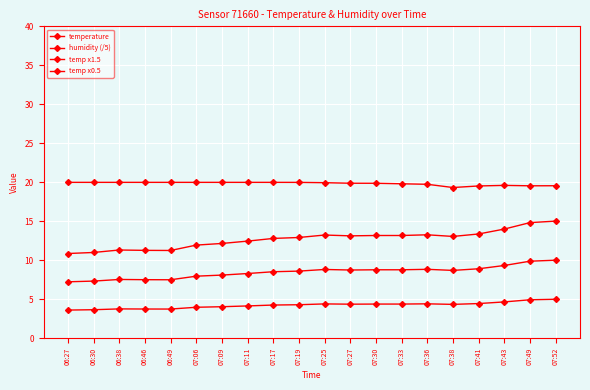

What is the total value across all series at 07:11?

44.9